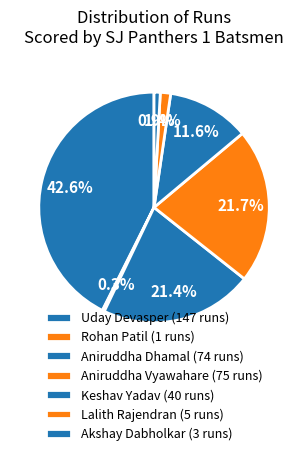

How many slices are in this pie chart?

7